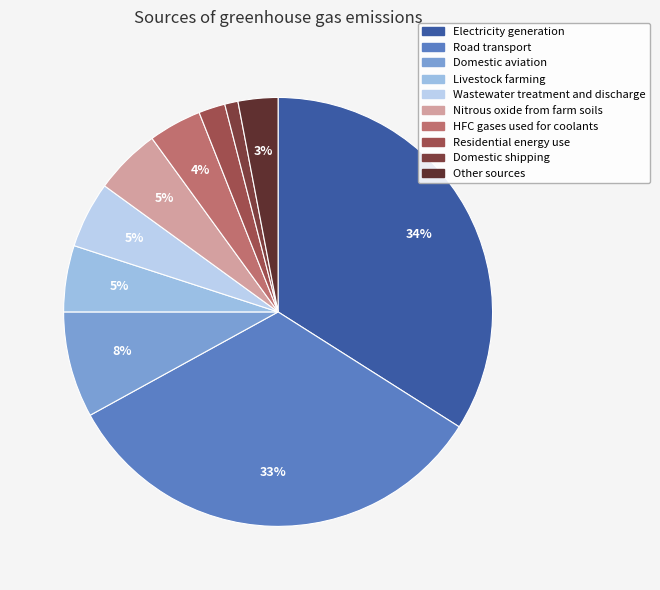

The Domestic shipping slice represents 11% of the pie. True or false?

False